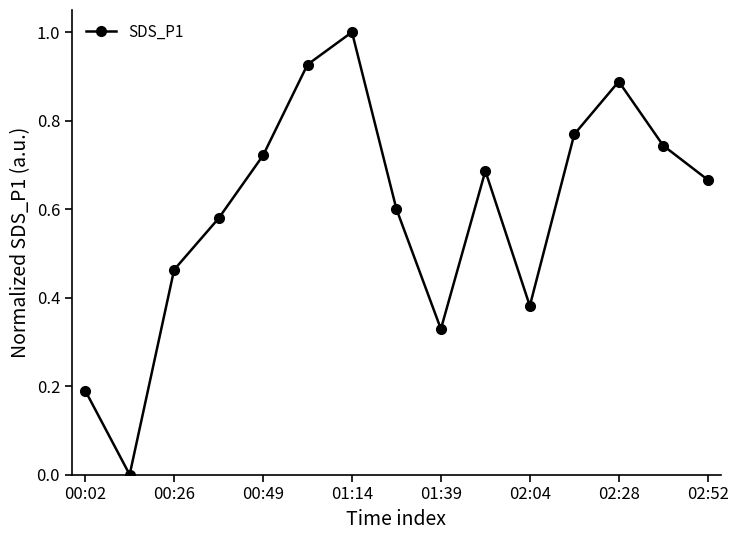

What is the difference between the maximum and minimum values?

1.0